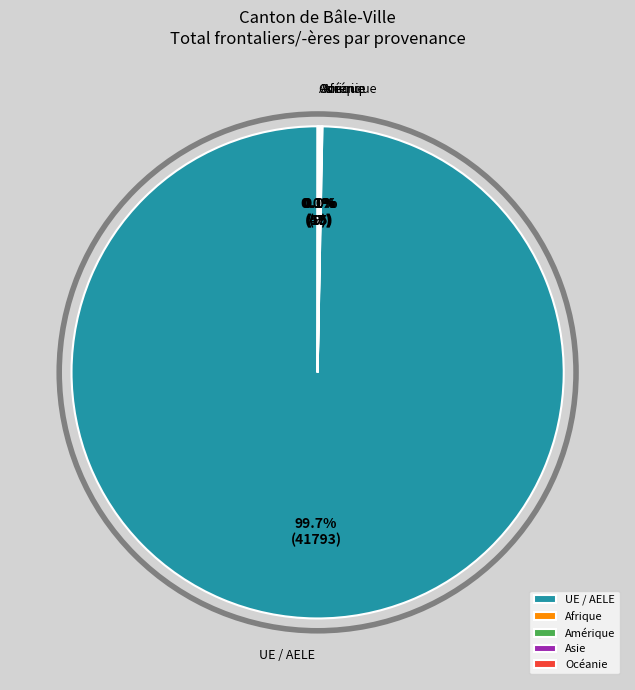

To the nearest percent, what is the difference between the largest and smallest slice percentages?

100%